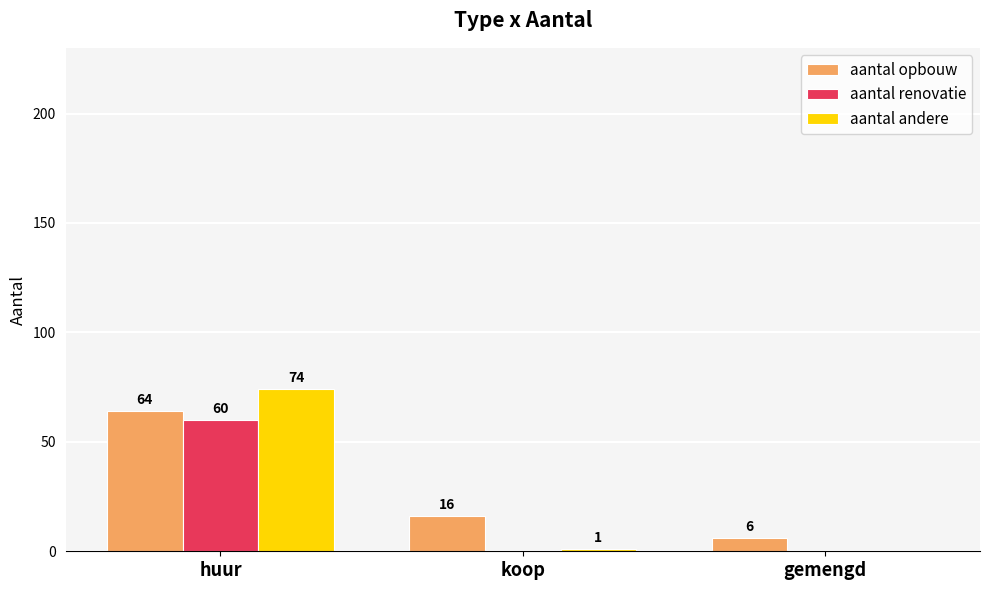

What is the maximum value shown in the chart?

74